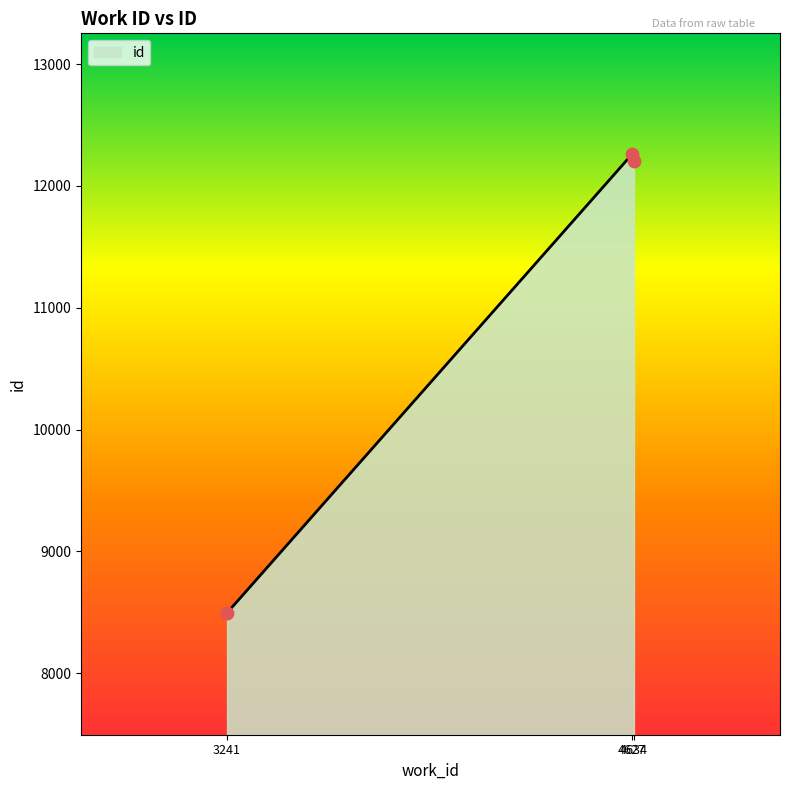

Which has a higher value, 3241 or 4634?

4634